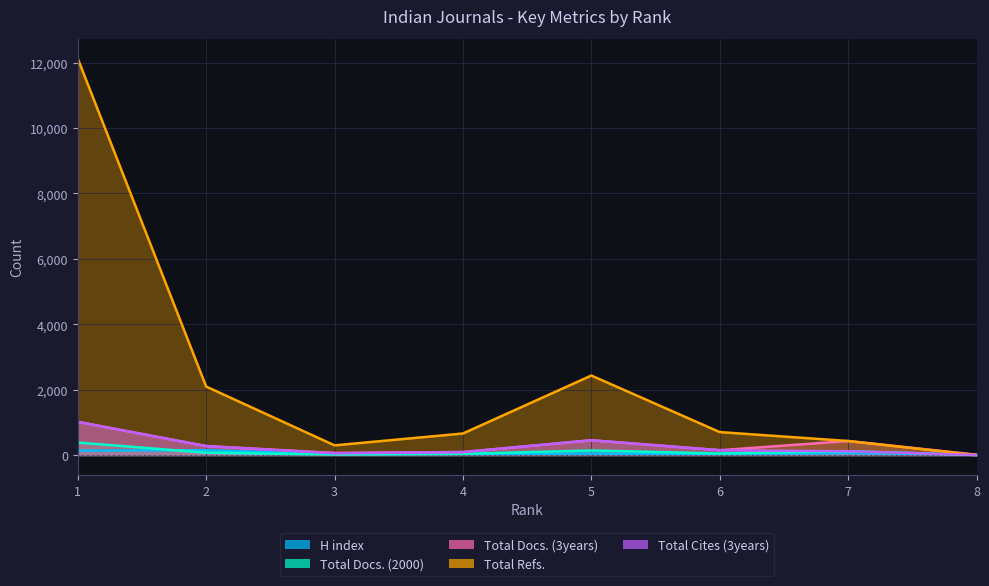

True or false: H index has a value of 86 at 7.

False